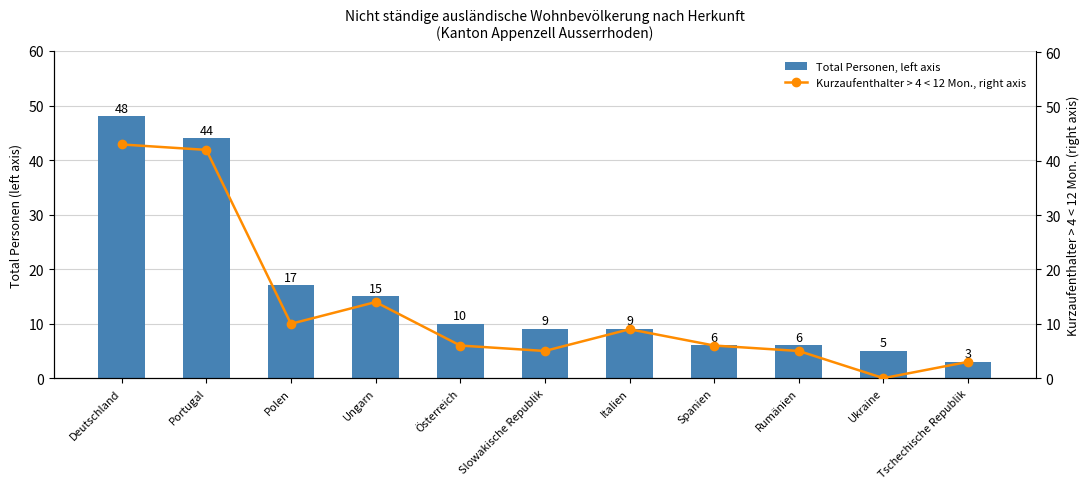

At how many categories does at least one series exceed 11?

4